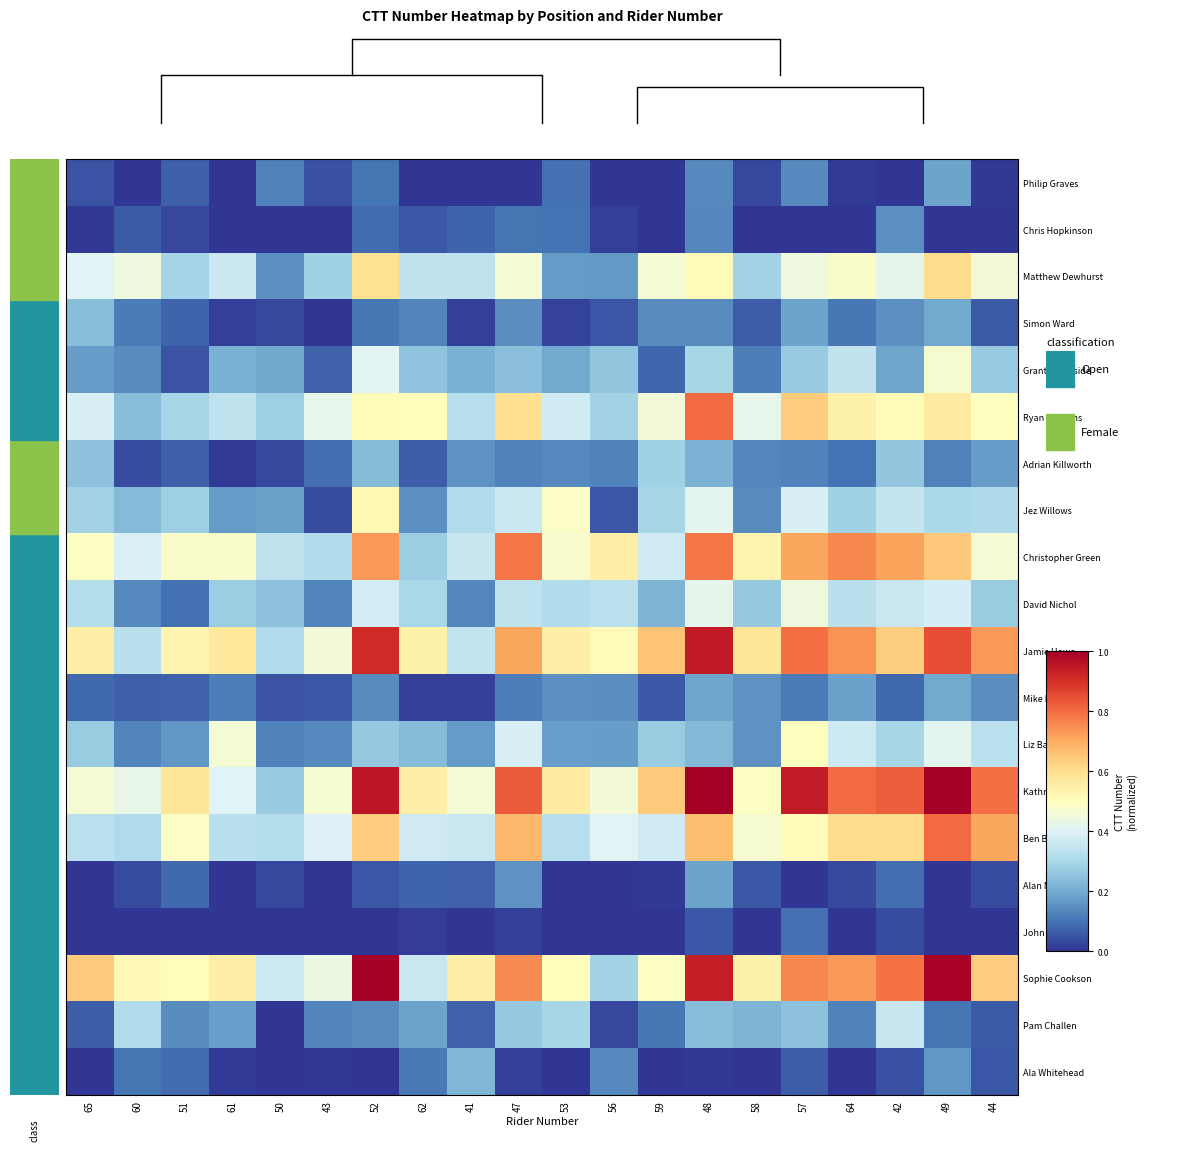

Reading left to right, transcribe all the data shown in this chart.

Philip Graves: 65=0.0	60=0.0	51=0.1	61=0.0	50=0.1	43=0.0	52=0.1	62=0.0	41=0.0	47=0.0	53=0.1	56=0.0	59=0.0	48=0.1	58=0.0	57=0.1	64=0.0	42=0.0	49=0.2	44=0.0
Chris Hopkinson: 65=0.0	60=0.1	51=0.0	61=0.0	50=0.0	43=0.0	52=0.1	62=0.1	41=0.1	47=0.1	53=0.1	56=0.0	59=0.0	48=0.1	58=0.0	57=0.0	64=0.0	42=0.1	49=0.0	44=0.0
Matthew Dewhurst: 65=0.4	60=0.4	51=0.3	61=0.4	50=0.2	43=0.3	52=0.6	62=0.3	41=0.3	47=0.5	53=0.2	56=0.2	59=0.5	48=0.5	58=0.3	57=0.4	64=0.5	42=0.4	49=0.6	44=0.5
Simon Ward: 65=0.2	60=0.1	51=0.1	61=0.0	50=0.0	43=0.0	52=0.1	62=0.1	41=0.0	47=0.1	53=0.0	56=0.1	59=0.1	48=0.1	58=0.1	57=0.2	64=0.1	42=0.2	49=0.2	44=0.1
Grant Whiteside: 65=0.2	60=0.1	51=0.0	61=0.2	50=0.2	43=0.1	52=0.4	62=0.3	41=0.2	47=0.2	53=0.2	56=0.3	59=0.1	48=0.3	58=0.1	57=0.3	64=0.3	42=0.2	49=0.5	44=0.3
Ryan Williams: 65=0.4	60=0.2	51=0.3	61=0.3	50=0.3	43=0.4	52=0.5	62=0.5	41=0.3	47=0.6	53=0.4	56=0.3	59=0.5	48=0.8	58=0.4	57=0.6	64=0.5	42=0.5	49=0.6	44=0.5
Adrian Killworth: 65=0.2	60=0.0	51=0.1	61=0.0	50=0.0	43=0.1	52=0.2	62=0.1	41=0.2	47=0.1	53=0.1	56=0.1	59=0.3	48=0.2	58=0.1	57=0.1	64=0.1	42=0.3	49=0.1	44=0.2
Jez Willows: 65=0.3	60=0.2	51=0.3	61=0.2	50=0.2	43=0.0	52=0.5	62=0.2	41=0.3	47=0.4	53=0.5	56=0.1	59=0.3	48=0.4	58=0.1	57=0.4	64=0.3	42=0.4	49=0.3	44=0.3
Christopher Green: 65=0.5	60=0.4	51=0.5	61=0.5	50=0.3	43=0.3	52=0.7	62=0.3	41=0.4	47=0.8	53=0.5	56=0.6	59=0.4	48=0.8	58=0.5	57=0.7	64=0.8	42=0.7	49=0.6	44=0.5
David Nichol: 65=0.3	60=0.1	51=0.1	61=0.3	50=0.2	43=0.1	52=0.4	62=0.3	41=0.1	47=0.3	53=0.3	56=0.3	59=0.2	48=0.4	58=0.3	57=0.4	64=0.3	42=0.4	49=0.4	44=0.3
Jamie Howe: 65=0.6	60=0.3	51=0.5	61=0.6	50=0.3	43=0.5	52=0.9	62=0.5	41=0.3	47=0.7	53=0.6	56=0.5	59=0.7	48=0.9	58=0.6	57=0.8	64=0.7	42=0.6	49=0.8	44=0.7
Mike Potter: 65=0.1	60=0.1	51=0.1	61=0.1	50=0.0	43=0.1	52=0.1	62=0.0	41=0.0	47=0.1	53=0.1	56=0.1	59=0.1	48=0.2	58=0.2	57=0.1	64=0.2	42=0.1	49=0.2	44=0.1
Liz Ball: 65=0.3	60=0.1	51=0.2	61=0.5	50=0.1	43=0.1	52=0.3	62=0.2	41=0.2	47=0.4	53=0.2	56=0.2	59=0.3	48=0.2	58=0.2	57=0.5	64=0.4	42=0.3	49=0.4	44=0.3
Kathryn Smith: 65=0.5	60=0.4	51=0.6	61=0.4	50=0.3	43=0.5	52=1.0	62=0.6	41=0.5	47=0.8	53=0.6	56=0.5	59=0.6	48=1.0	58=0.5	57=0.9	64=0.8	42=0.8	49=1.0	44=0.8
Ben Beachell: 65=0.3	60=0.3	51=0.5	61=0.3	50=0.3	43=0.4	52=0.6	62=0.4	41=0.4	47=0.7	53=0.3	56=0.4	59=0.4	48=0.7	58=0.5	57=0.5	64=0.6	42=0.6	49=0.8	44=0.7
Alan Morris: 65=0.0	60=0.0	51=0.1	61=0.0	50=0.0	43=0.0	52=0.1	62=0.1	41=0.1	47=0.2	53=0.0	56=0.0	59=0.0	48=0.2	58=0.1	57=0.0	64=0.0	42=0.1	49=0.0	44=0.0
John Savage: 65=0.0	60=0.0	51=0.0	61=0.0	50=0.0	43=0.0	52=0.0	62=0.0	41=0.0	47=0.0	53=0.0	56=0.0	59=0.0	48=0.1	58=0.0	57=0.1	64=0.0	42=0.0	49=0.0	44=0.0
Sophie Cookson: 65=0.6	60=0.5	51=0.5	61=0.6	50=0.4	43=0.4	52=1.0	62=0.4	41=0.6	47=0.8	53=0.5	56=0.3	59=0.5	48=0.9	58=0.5	57=0.8	64=0.7	42=0.8	49=1.0	44=0.6
Pam Challen: 65=0.1	60=0.3	51=0.1	61=0.2	50=0.0	43=0.1	52=0.1	62=0.2	41=0.1	47=0.3	53=0.3	56=0.0	59=0.1	48=0.2	58=0.2	57=0.2	64=0.1	42=0.4	49=0.1	44=0.1
Ala Whitehead: 65=0.0	60=0.1	51=0.1	61=0.0	50=0.0	43=0.0	52=0.0	62=0.1	41=0.2	47=0.0	53=0.0	56=0.1	59=0.0	48=0.0	58=0.0	57=0.1	64=0.0	42=0.0	49=0.2	44=0.1